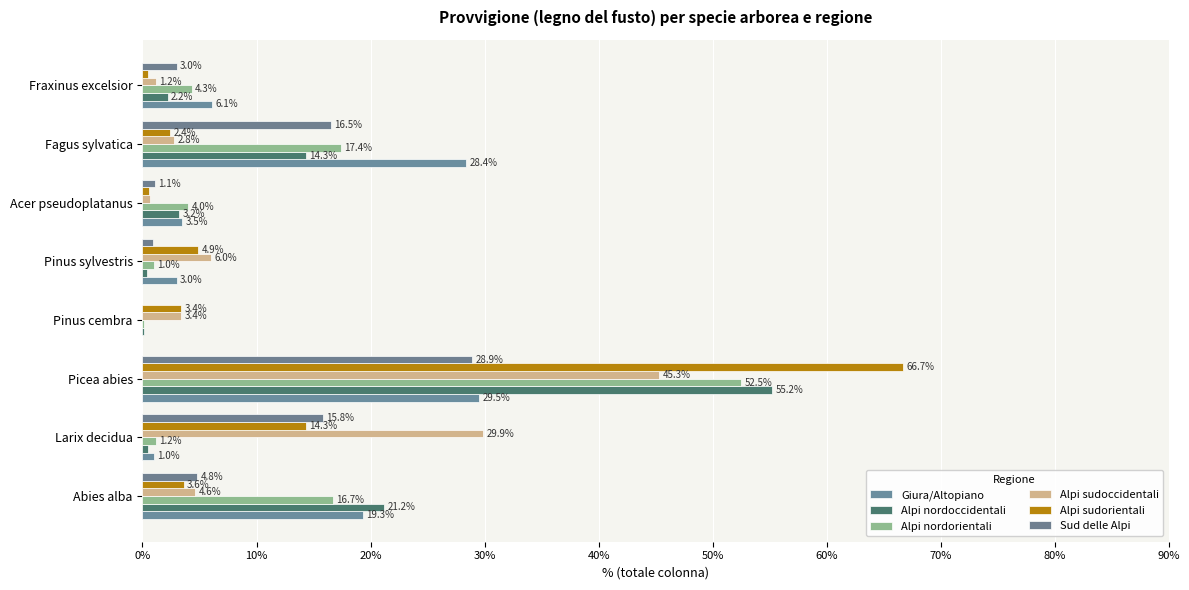

How many distinct data groups are displayed?

6